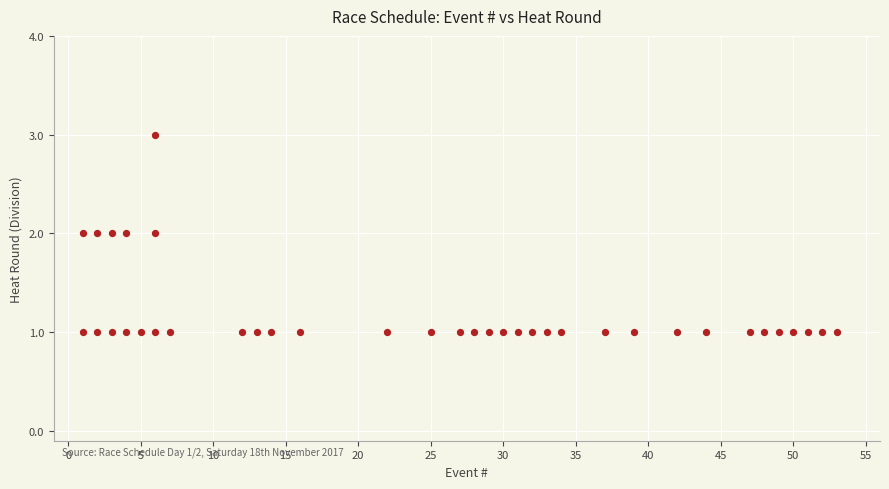

What is the range of X values (max minus min)?

52